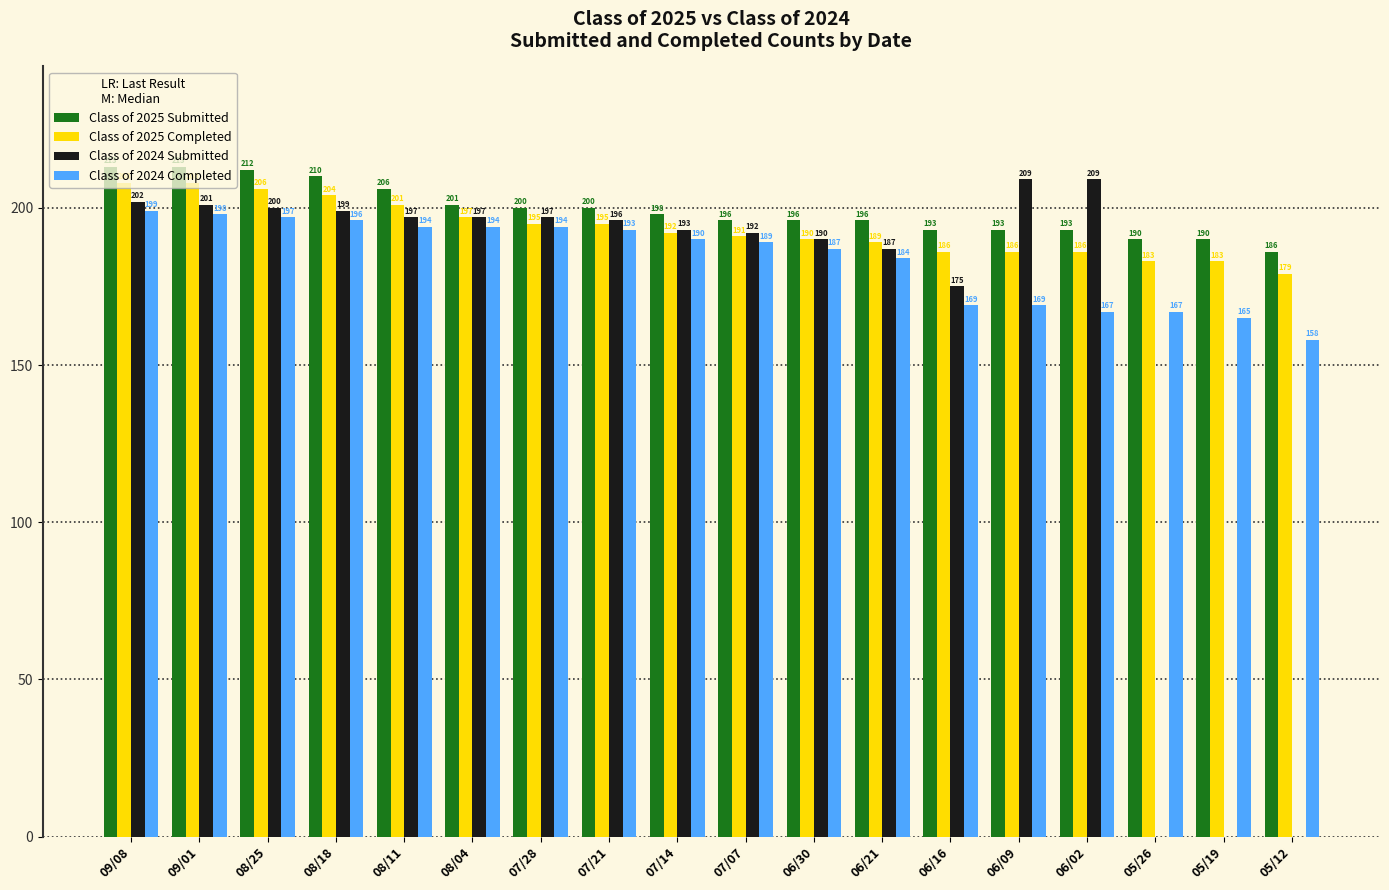

What is the sum of all Class of 2024 Submitted values?

2944